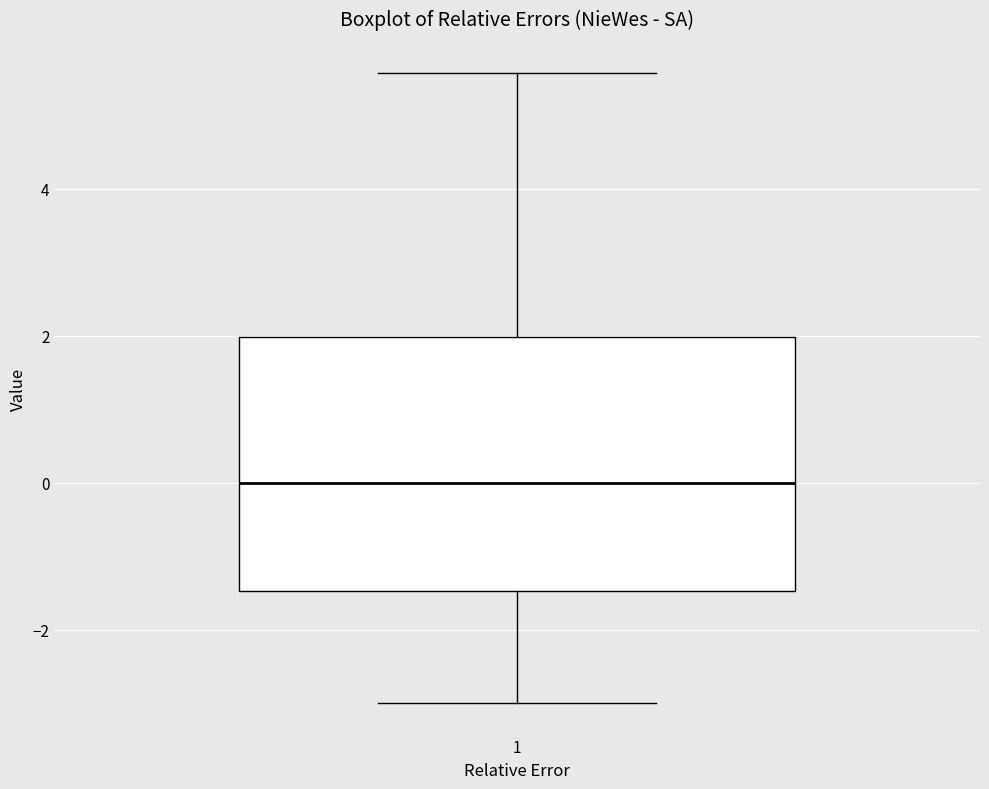

Where does the median line of the box at x = 1 sit on the y-axis? The values are not printed on the chart, so give them approximately, as read against the axis.

0.0